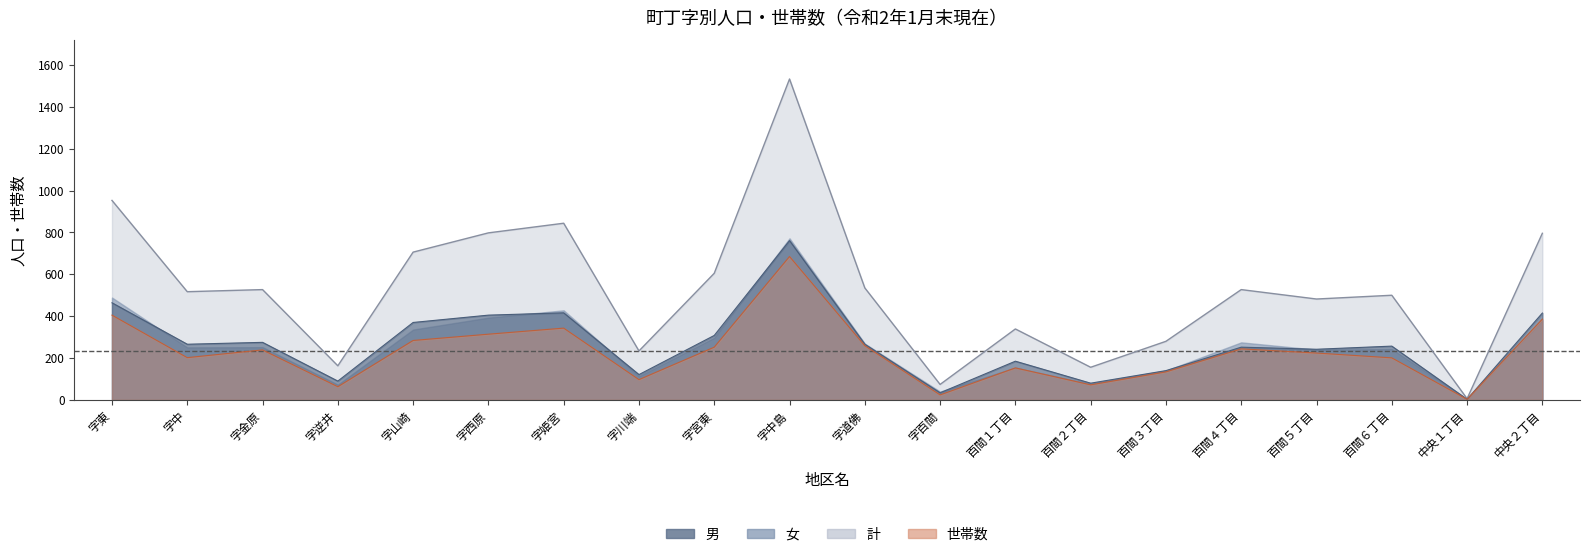

True or false: 男 has more than 1 interior local peaks.

True